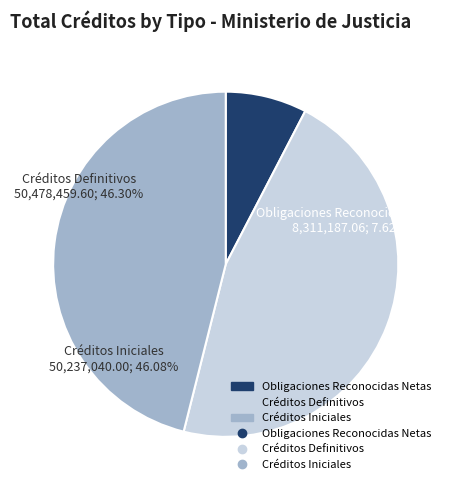

Which slice is the largest?

Créditos Definitivos